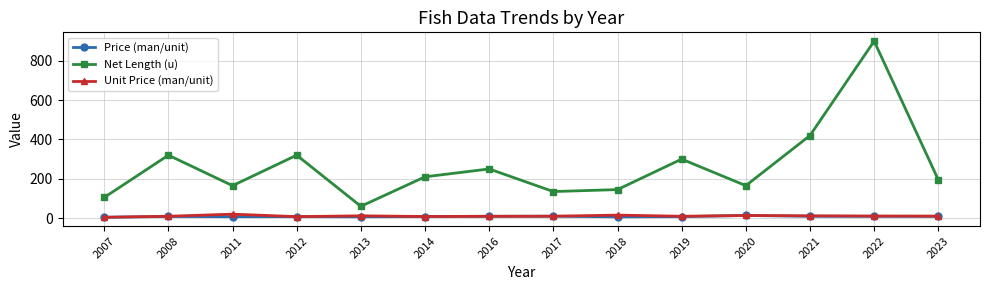

At which category does Net Length (u) reach its first local peak?

2008